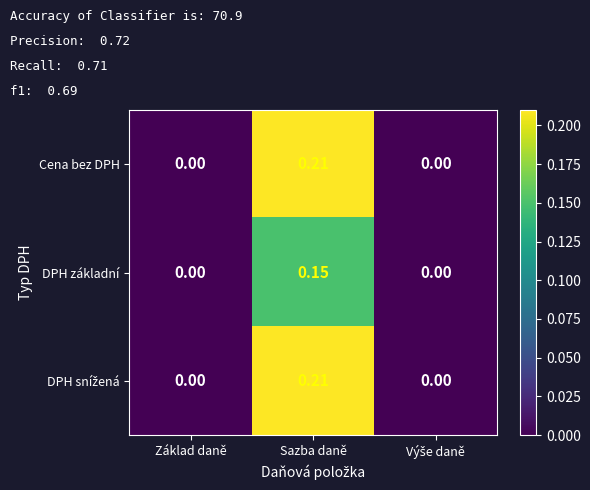

Is the value of DPH základní at Sazba daně greater than the value of Cena bez DPH at Sazba daně?

No